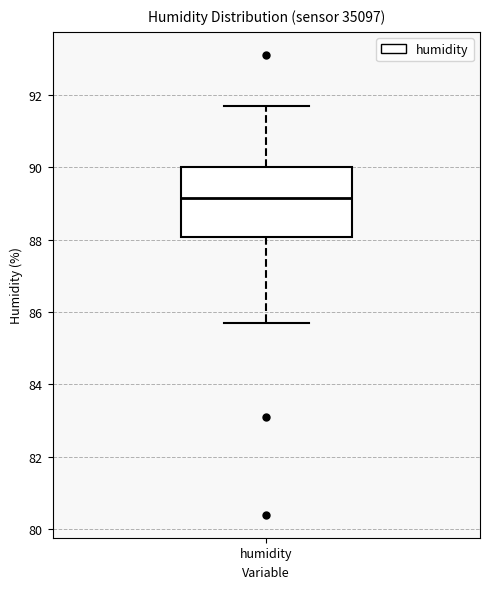

Read this box plot against the y-axis: the position of the median line, the range covered by the box, and the ends of both whiskers. The values are not printed on the chart, so give them approximately, as read against the axis.

median 89.2, box 88.0 to 90.0, whiskers 85.8 to 91.8